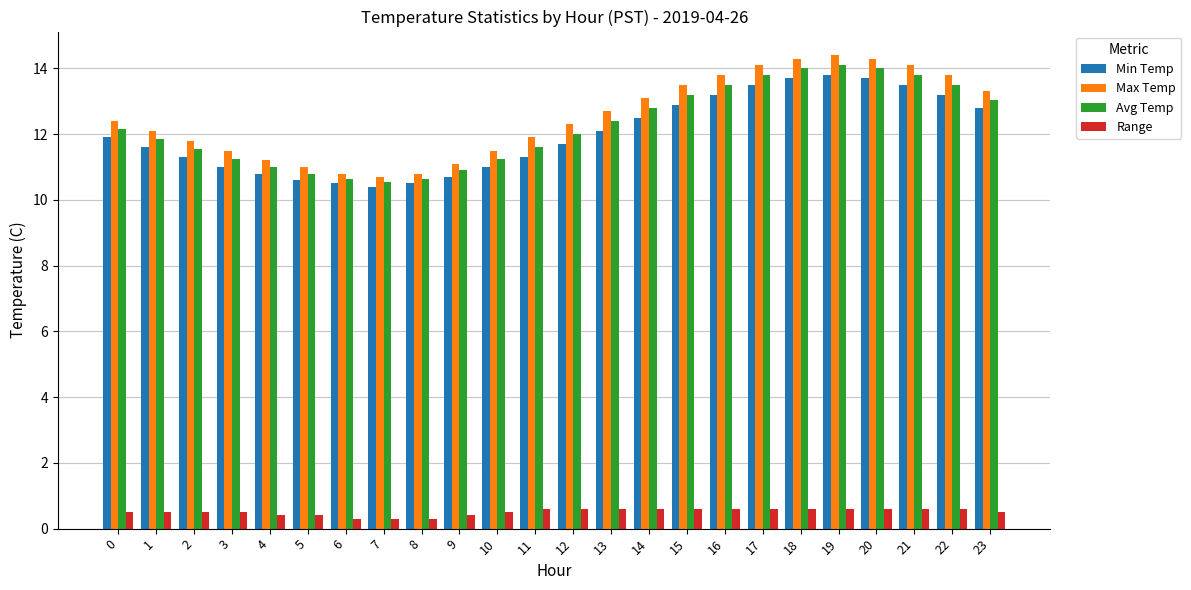

What is the difference between the highest and lowest values at 14?

12.5